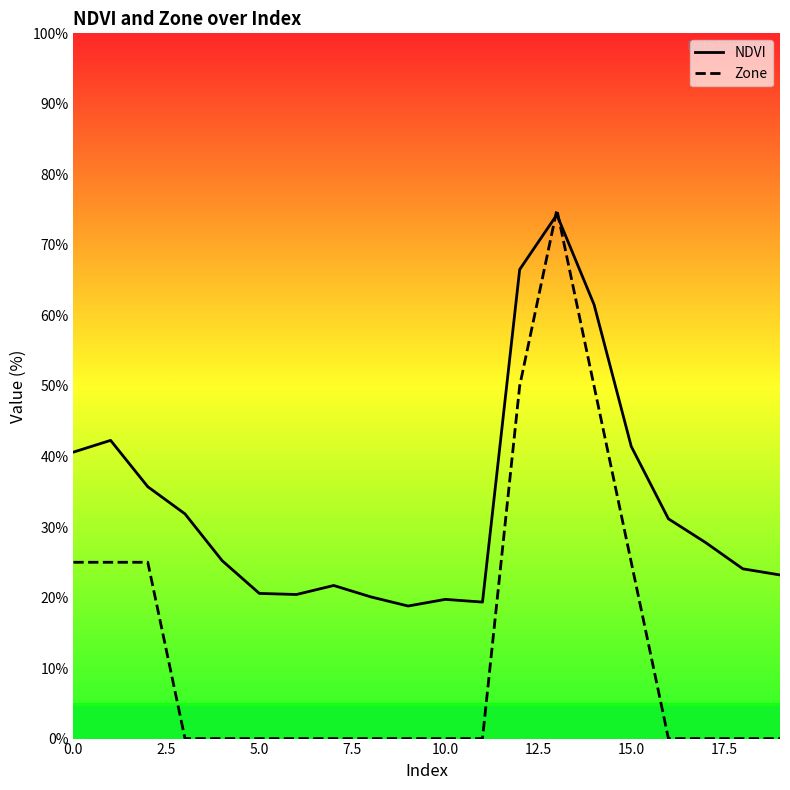

List the series in order of their overall mean, highest first.

NDVI, Zone